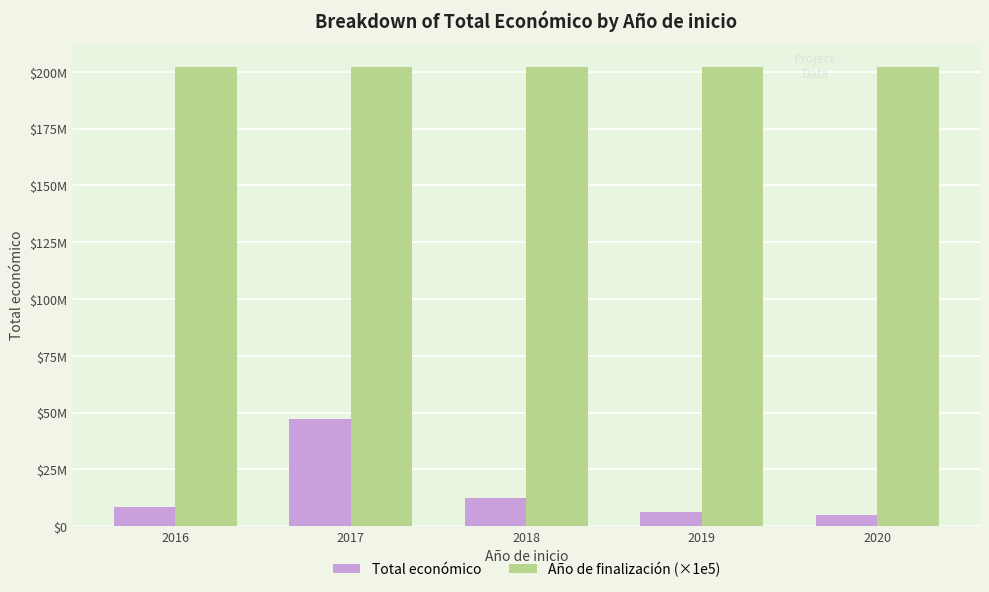

What is the sum of all Total económico values?

79207345.0